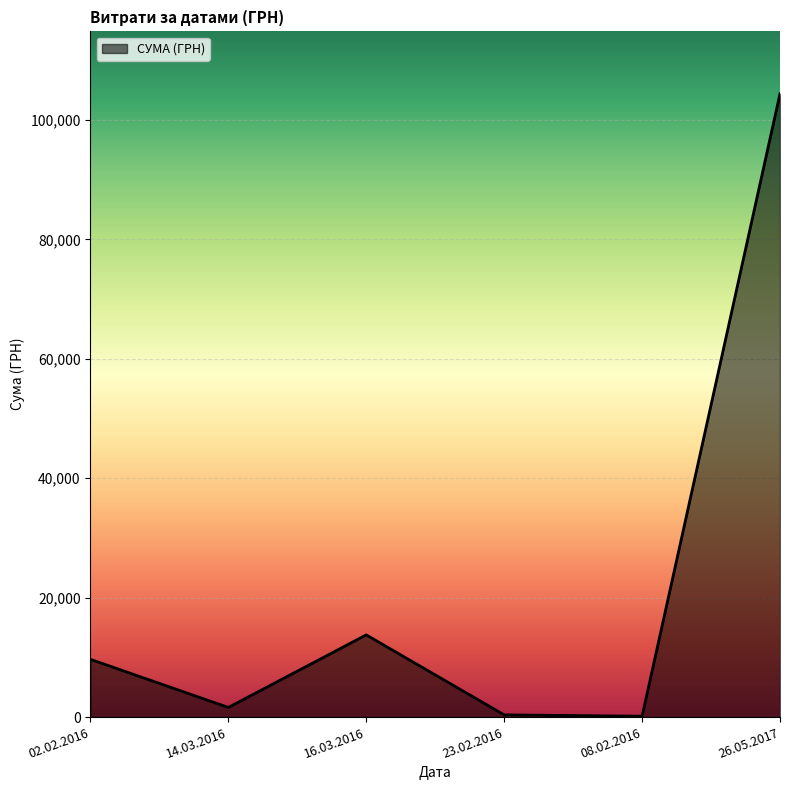

The value at 26.05.2017 is 104400.0. True or false?

True